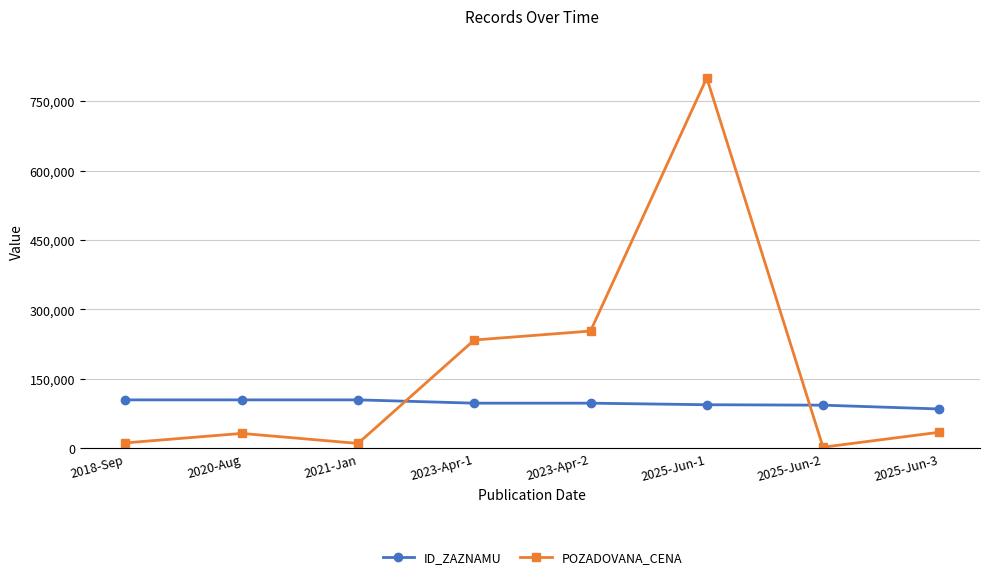

In POZADOVANA_CENA, how many points are higher than both neighbors (excluding endpoints)?

2